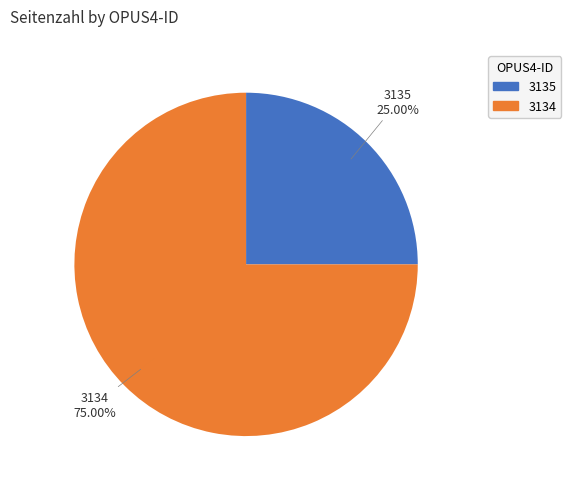

What portion of the pie excludes 3134?

25.0%